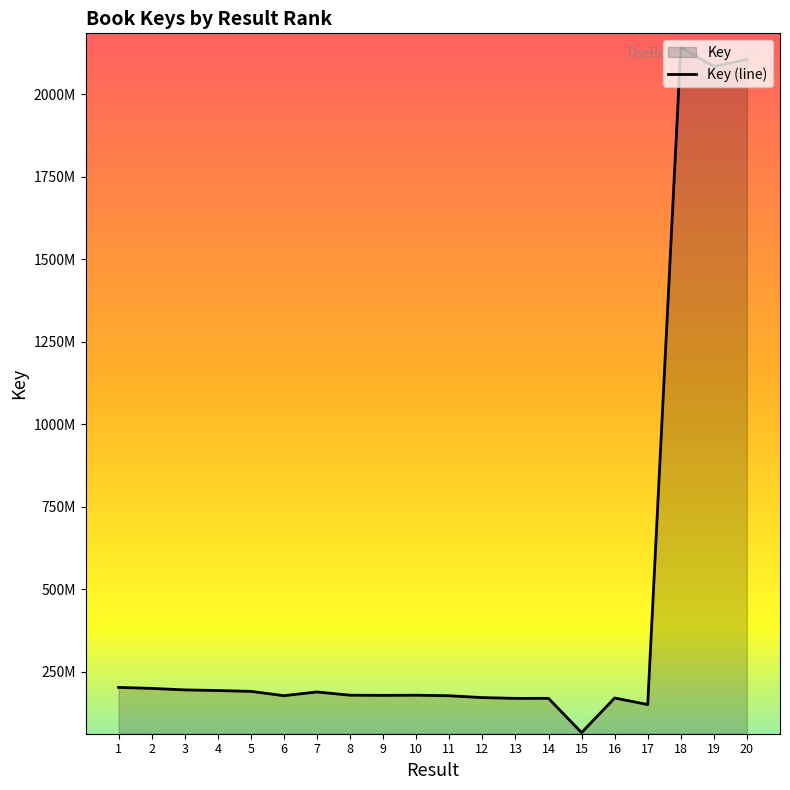

The value at 17 is 50667549. True or false?

False